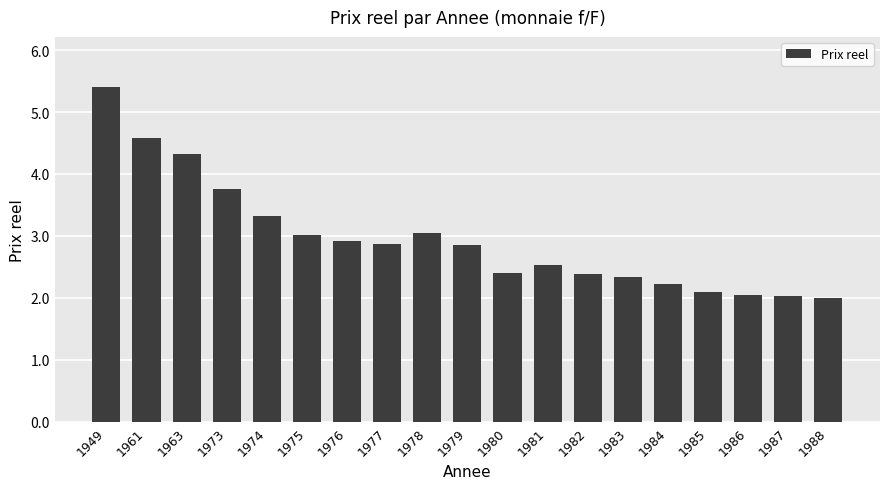

What is the sum of all values?

56.2